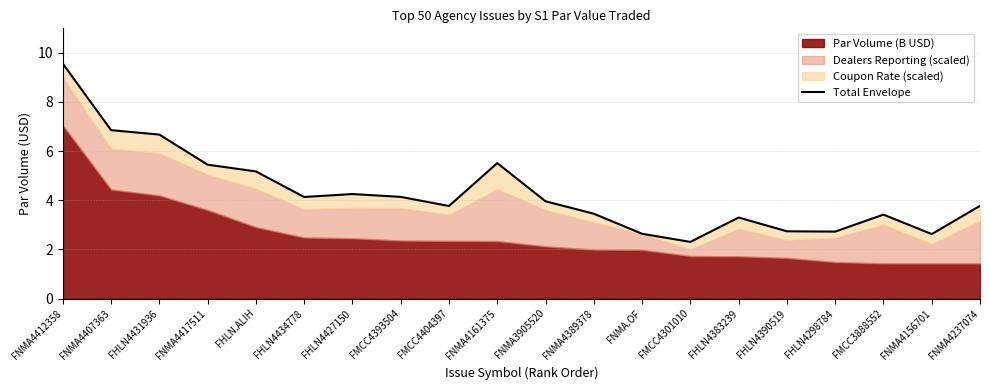

Reading left to right, list all the values displayed in this chart.

FNMA4412358=9.6	FNMA4407363=6.8	FHLN4431936=6.7	FNMA4417511=5.4	FHLN.ALIH=5.2	FHLN4434778=4.1	FHLN4427150=4.3	FMCC4393504=4.1	FMCC4404397=3.8	FNMA4161375=5.5	FNMA3905520=4.0	FNMA4389378=3.5	FNMA.OF=2.6	FMCC4301010=2.3	FHLN4383239=3.3	FHLN4390519=2.7	FHLN4298784=2.7	FMCC3888552=3.4	FNMA4156701=2.6	FNMA4237074=3.8